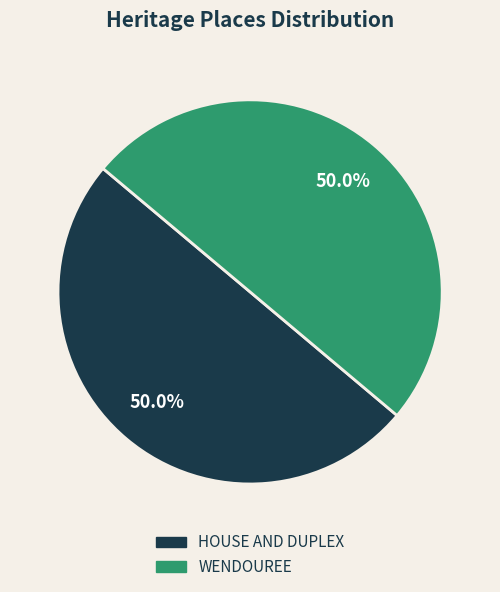

The WENDOUREE slice represents 50% of the pie. True or false?

True